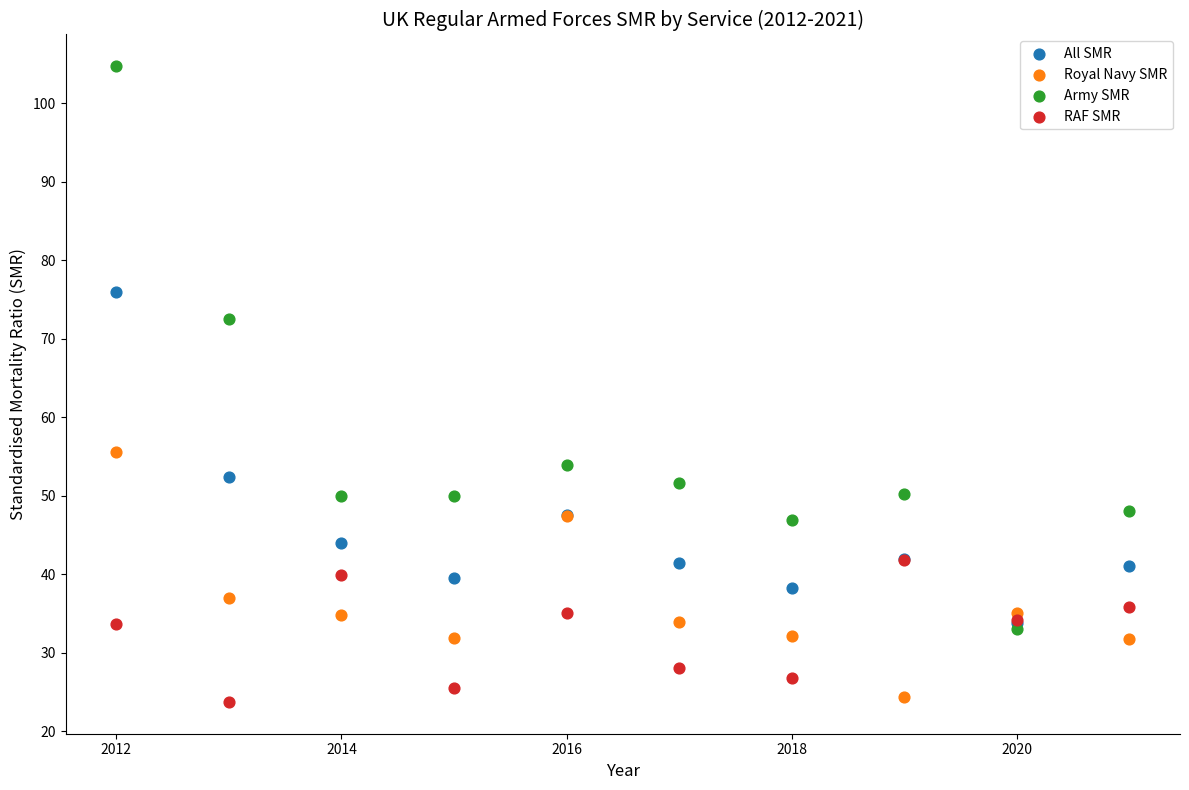

Which series has the largest Y range (max minus min)?

Army SMR